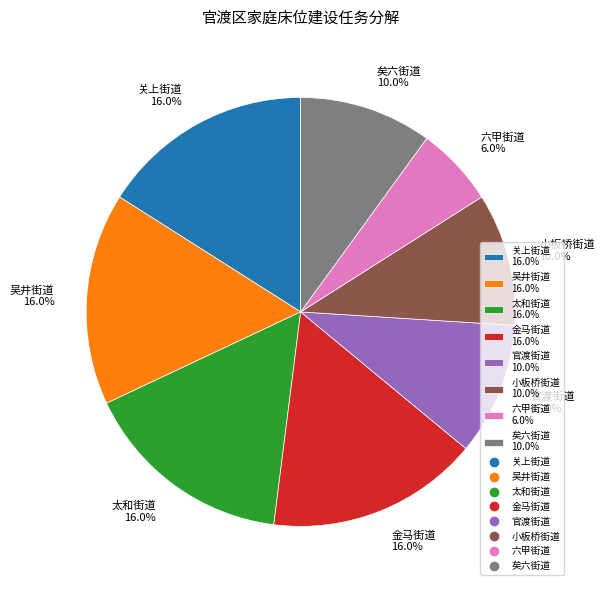

Which has a higher value, 官渡街道 10.0% or 太和街道 16.0%?

太和街道 16.0%